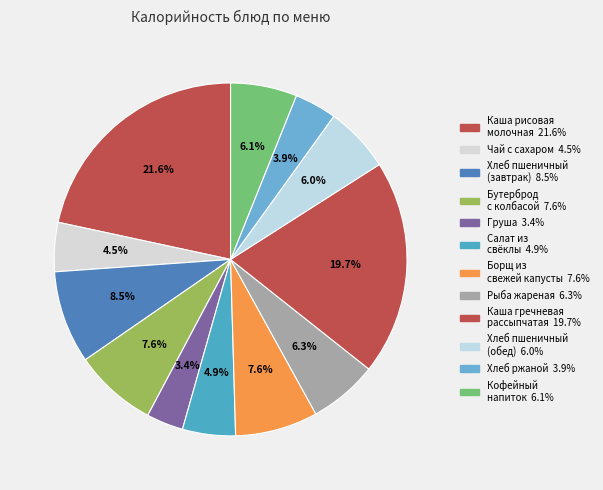

Which slice is the smallest?

Груша